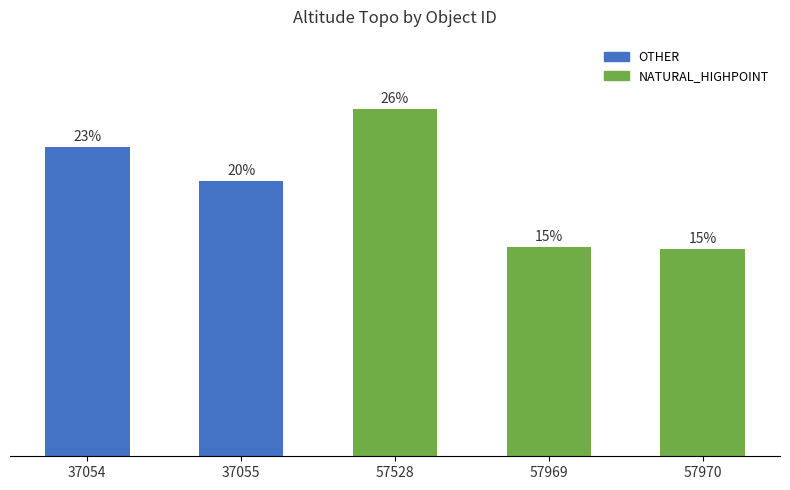

Reading left to right, extract all data points from this chart.

504.0	448.0	565.0	340.1	338.0